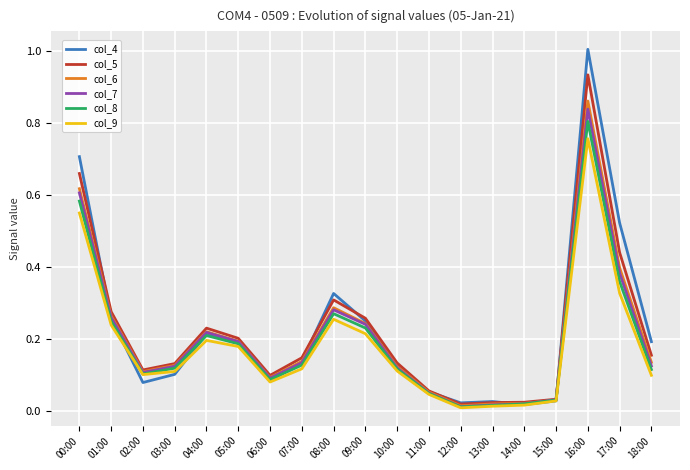

What is the total value across all series at 00:00?

3.7